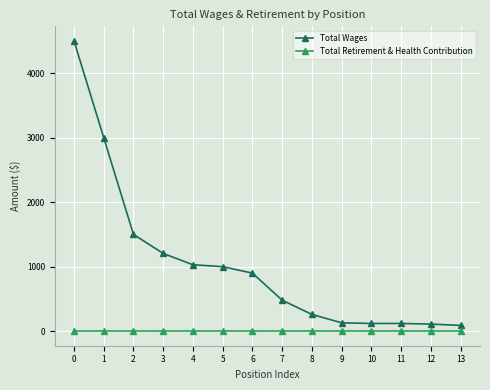

List the series in order of their overall mean, highest first.

Total Wages, Total Retirement & Health Contribution